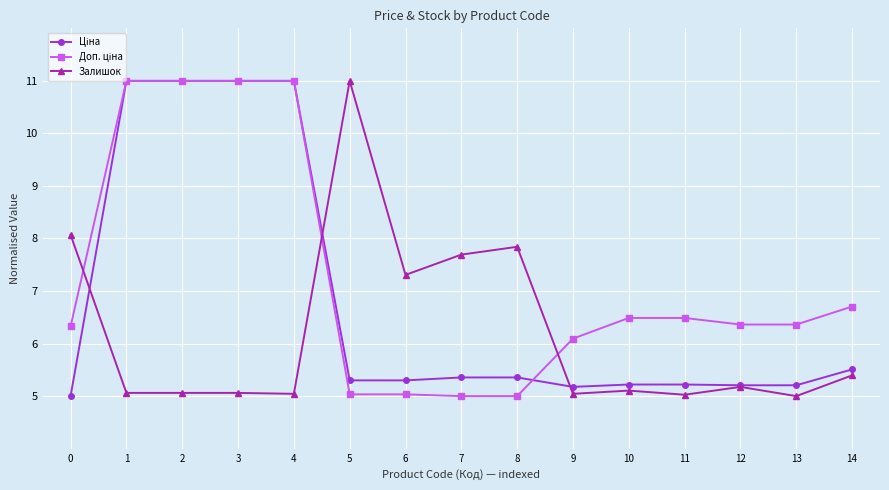

What is the total value across all series at 8?

18.2